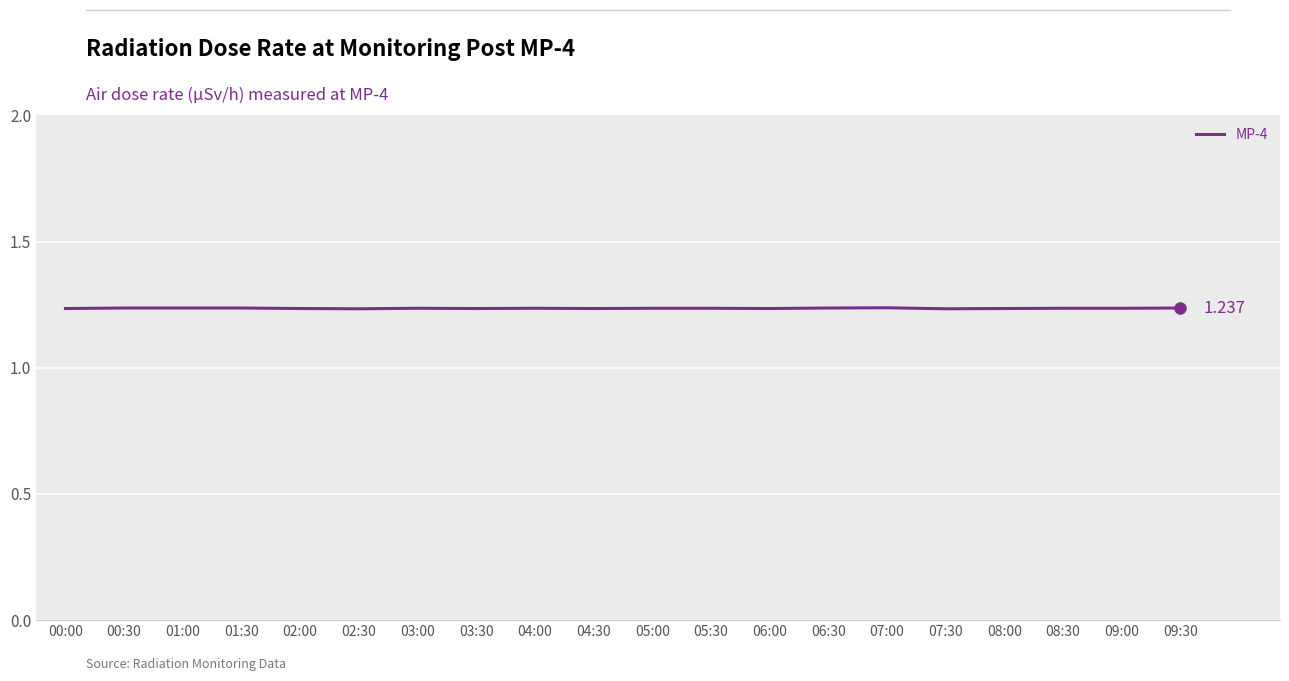

How many distinct data groups are displayed?

1